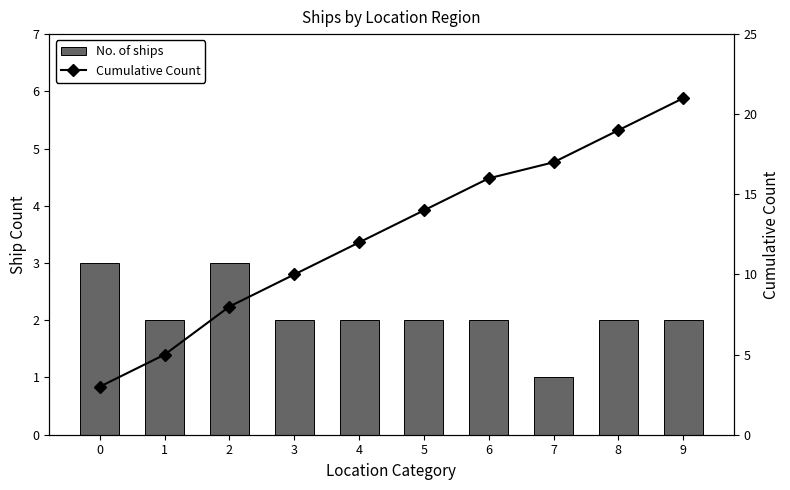

Count the number of categories in the chart.

10